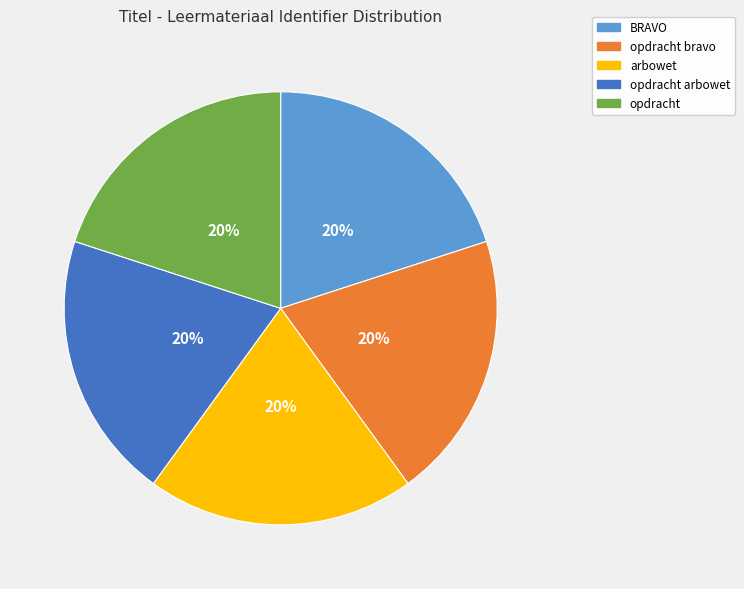

Is there a majority slice in this chart?

No